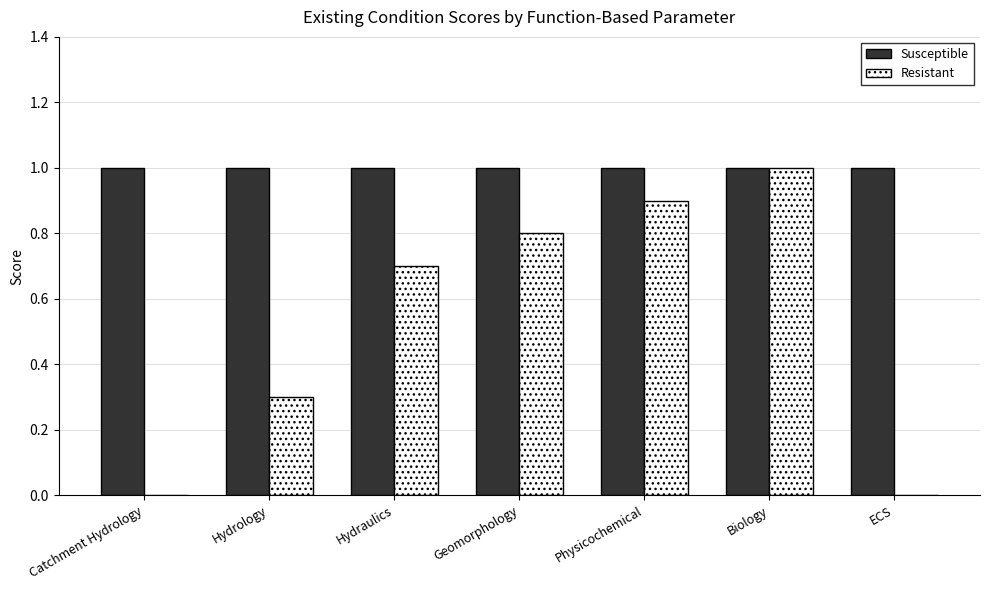

The value of Resistant at Hydrology is 0.1. True or false?

False